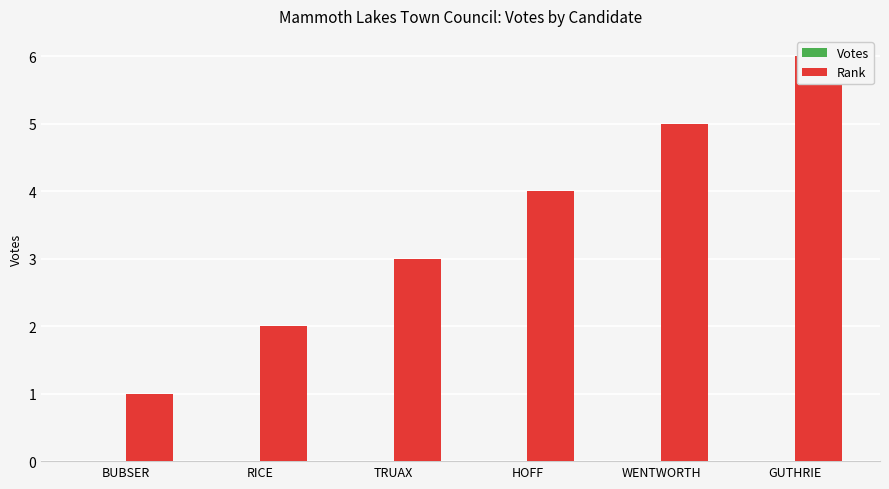

At which label does Rank first exceed 4?

WENTWORTH